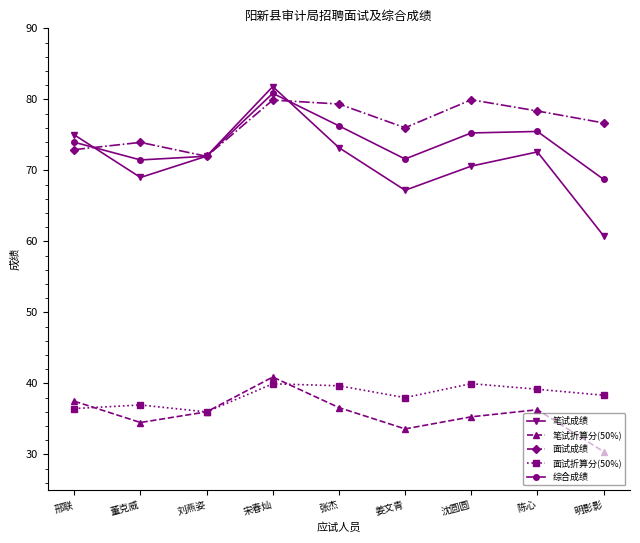

How many times do 笔试成绩 and 综合成绩 cross each other?

3